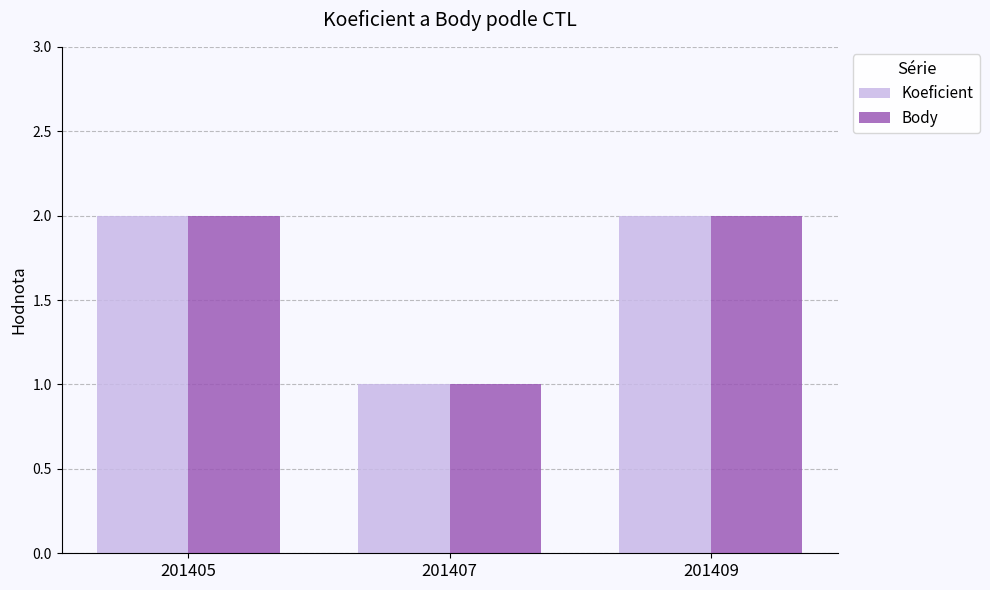

Reading left to right, what are all the values shown in this chart?

Koeficient: 2	1	2
Body: 2	1	2